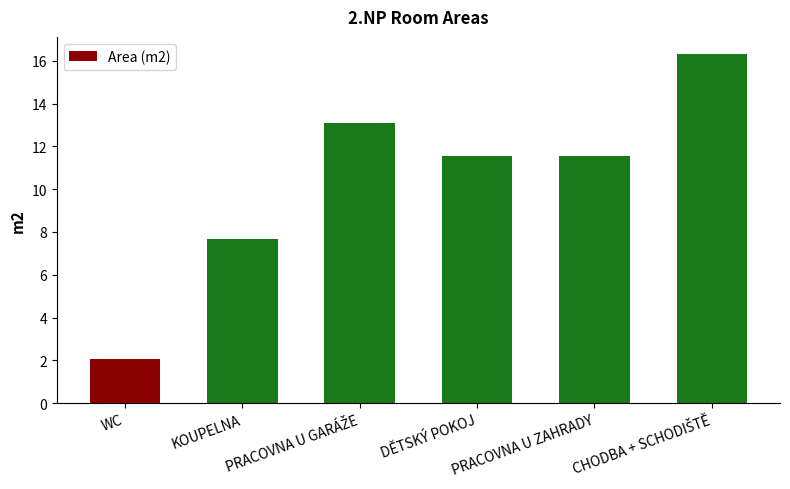

How many categories are shown in the chart?

6